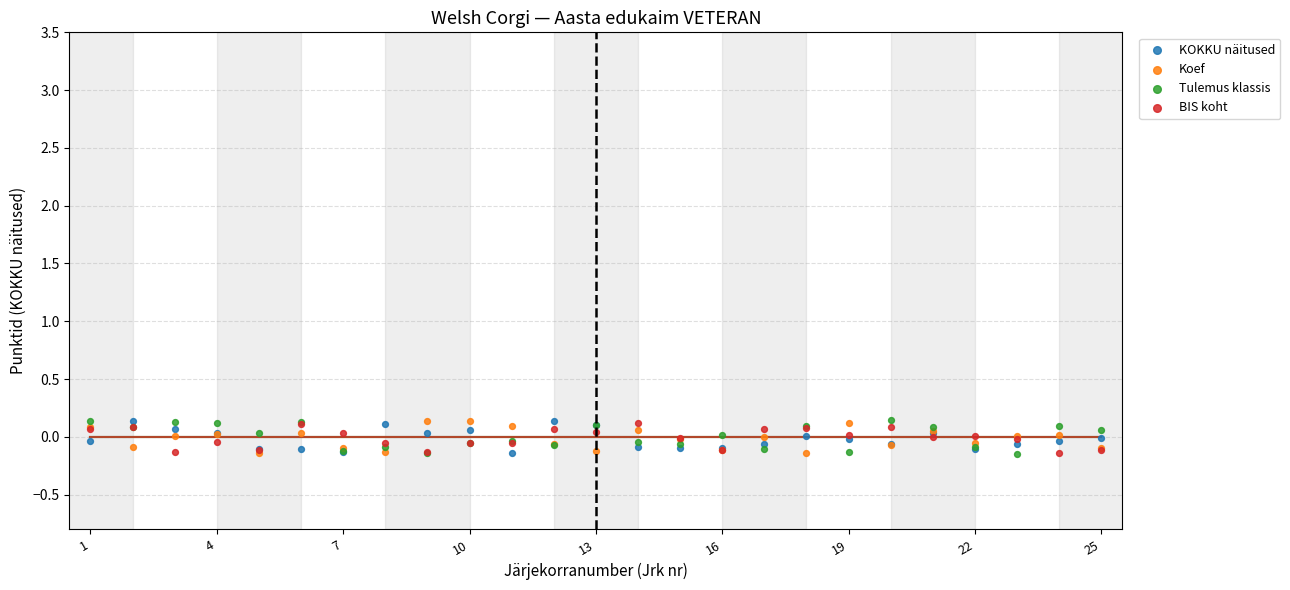

What is the X range (max minus min) for the scatter plot?

24.0